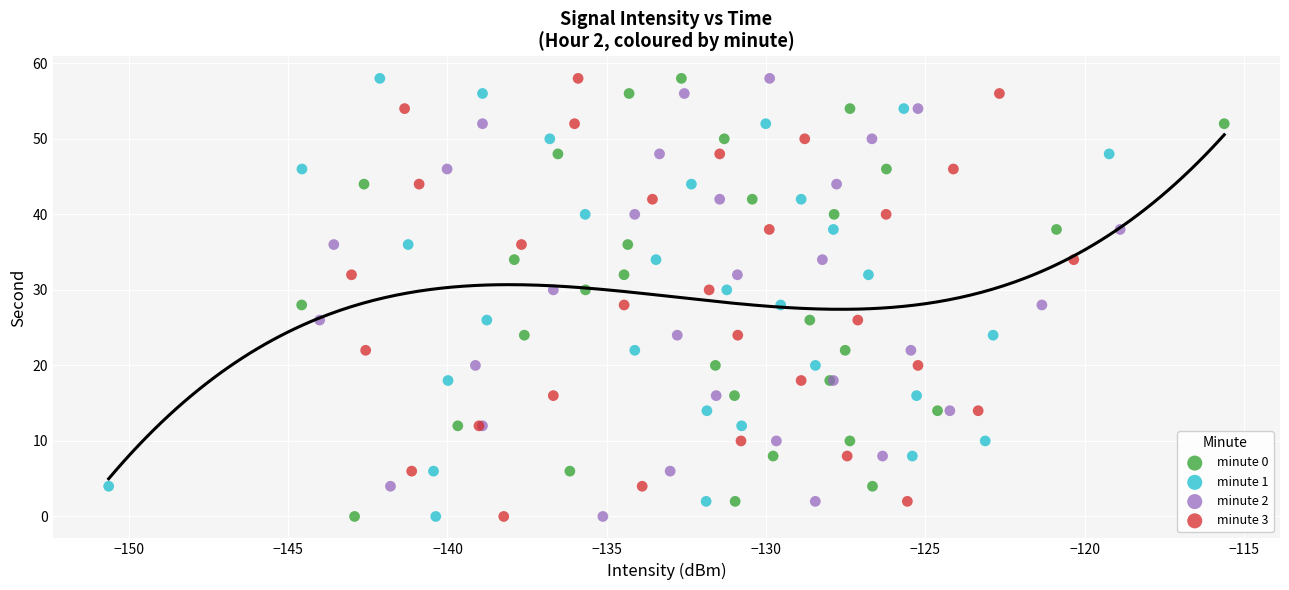

What are all the series names shown in the legend?

minute 0, minute 1, minute 2, minute 3